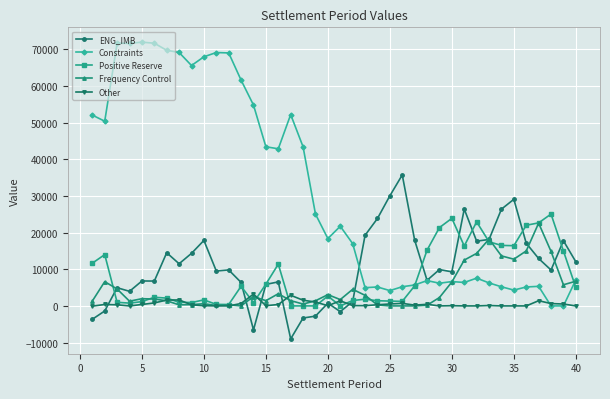

Which series has the largest total across all categories?

Constraints